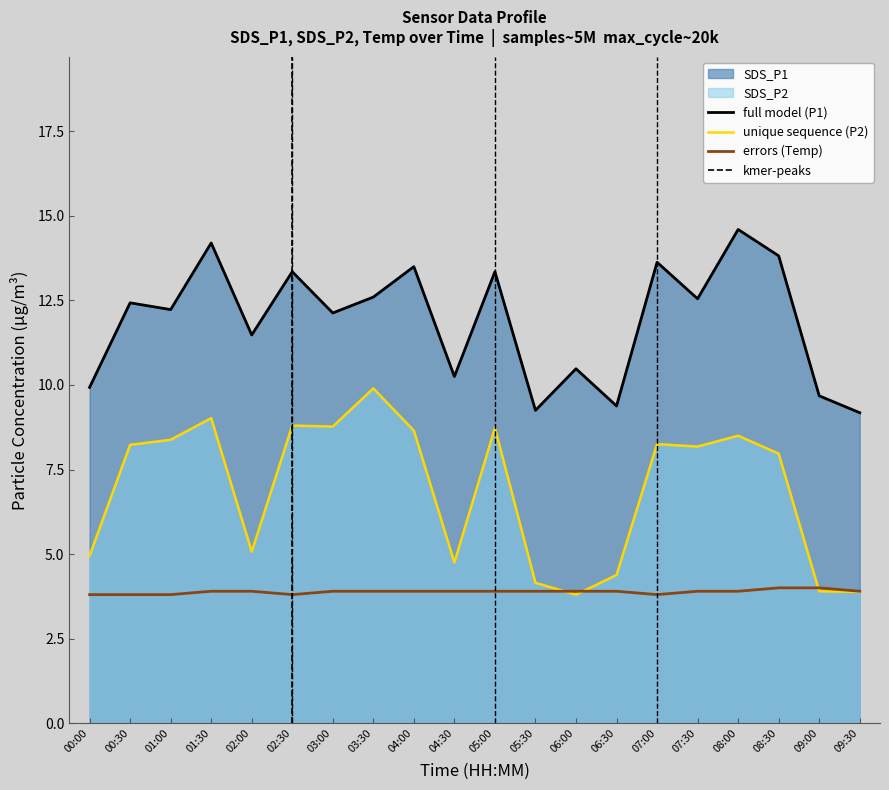

Reading left to right, extract all data points from this chart.

SDS_P1: 00:00=9.9	00:30=12.4	01:00=12.2	01:30=14.2	02:00=11.5	02:30=13.3	03:00=12.1	03:30=12.6	04:00=13.5	04:30=10.2	05:00=13.3	05:30=9.2	06:00=10.5	06:30=9.4	07:00=13.6	07:30=12.6	08:00=14.6	08:30=13.8	09:00=9.7	09:30=9.2
SDS_P2: 00:00=5.0	00:30=8.2	01:00=8.4	01:30=9.0	02:00=5.1	02:30=8.8	03:00=8.8	03:30=9.9	04:00=8.7	04:30=4.8	05:00=8.7	05:30=4.2	06:00=3.8	06:30=4.4	07:00=8.2	07:30=8.2	08:00=8.5	08:30=8.0	09:00=3.9	09:30=3.9
Temp: 00:00=3.8	00:30=3.8	01:00=3.8	01:30=3.9	02:00=3.9	02:30=3.8	03:00=3.9	03:30=3.9	04:00=3.9	04:30=3.9	05:00=3.9	05:30=3.9	06:00=3.9	06:30=3.9	07:00=3.8	07:30=3.9	08:00=3.9	08:30=4.0	09:00=4.0	09:30=3.9